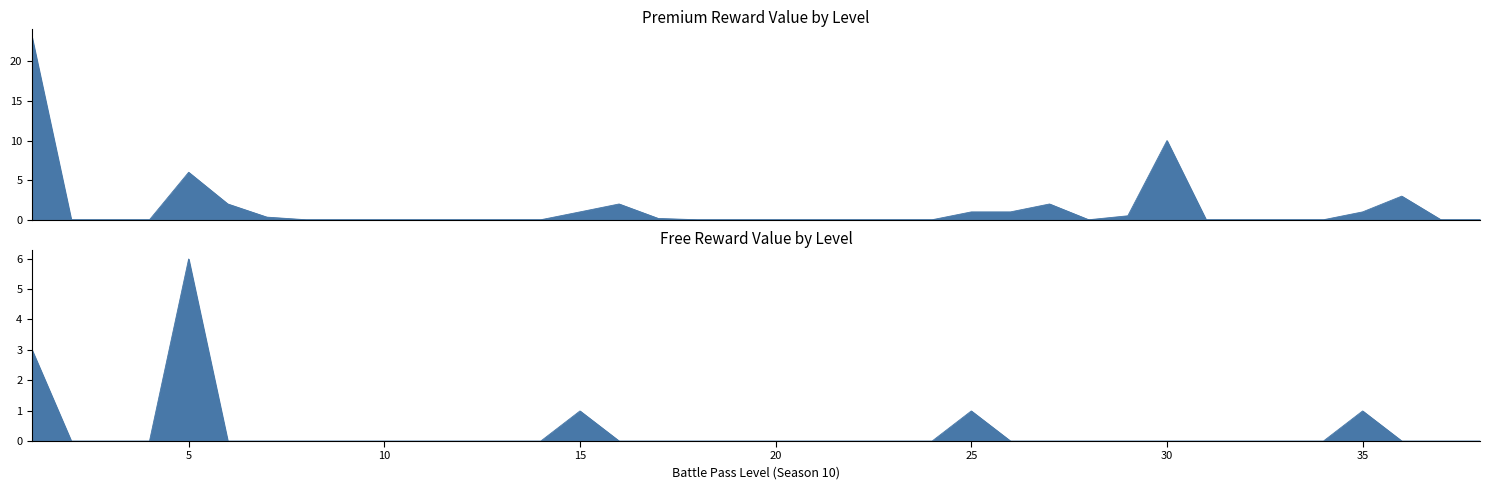

The value of Premium Reward Value at 15 is 1.0. True or false?

True